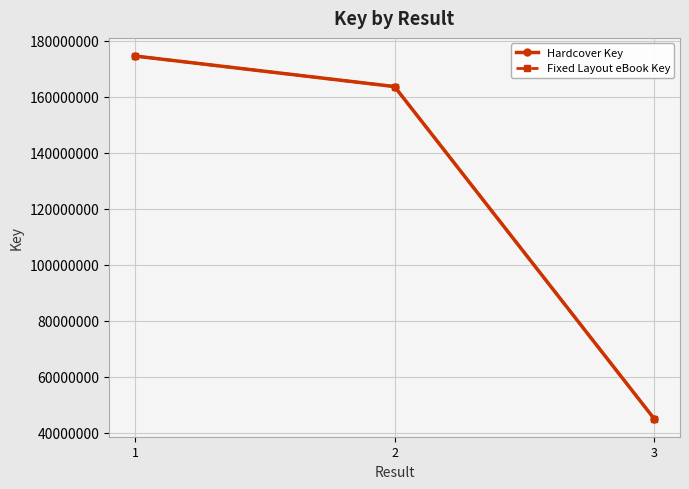

Does the chart display data point markers on the line(s)?

Yes